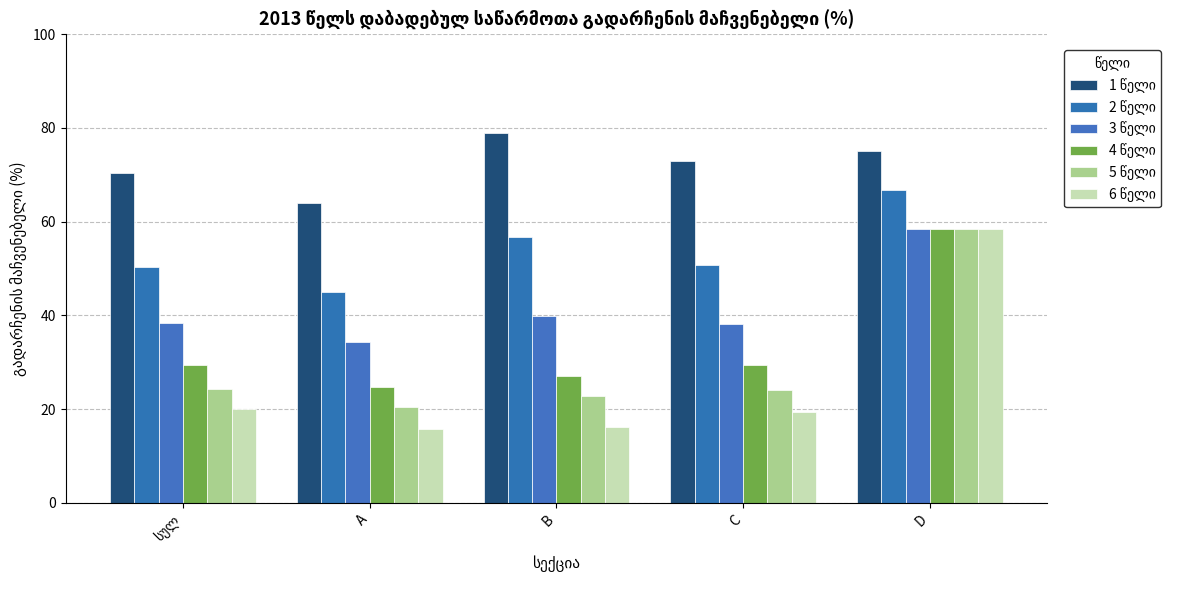

At how many categories does at least one series exceed 35?

5